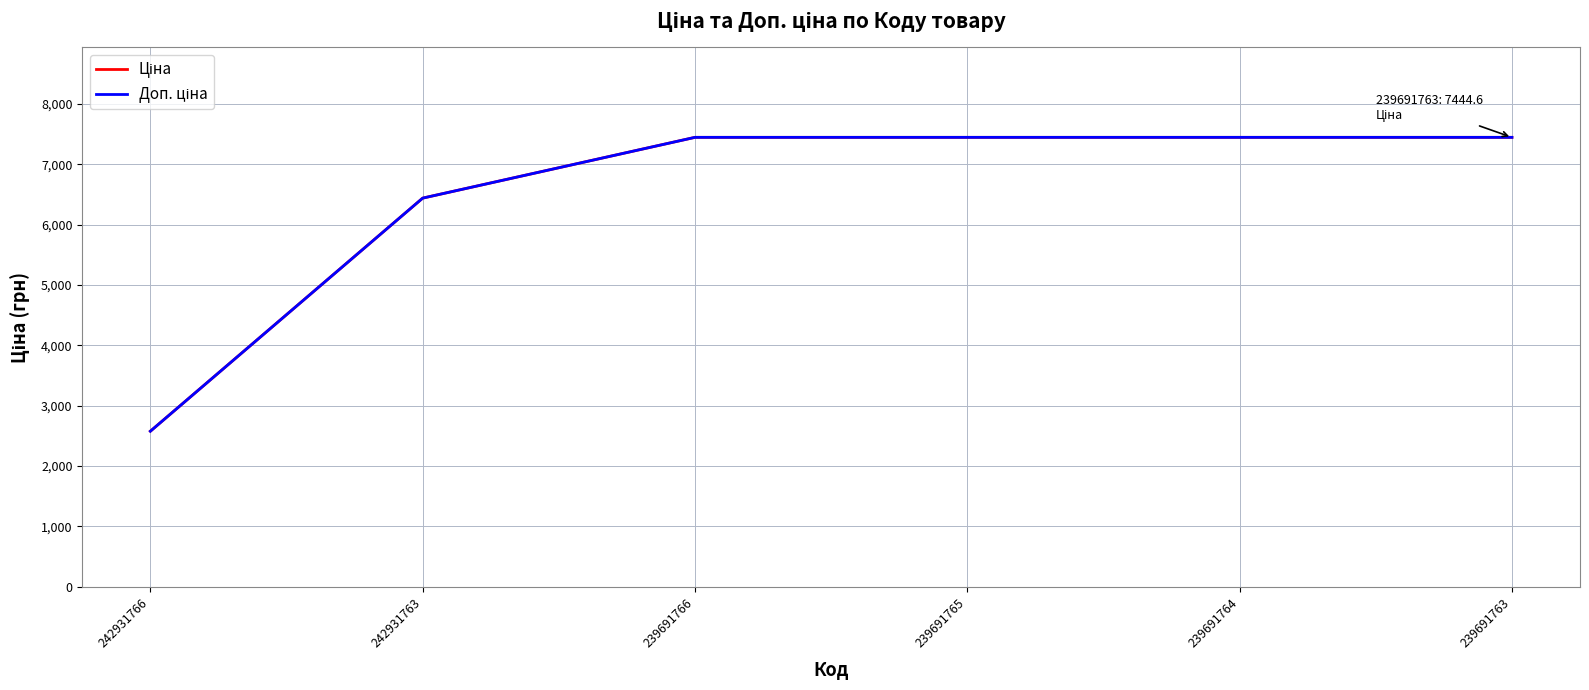

At which category does the chart reach its minimum across all series?

242931766